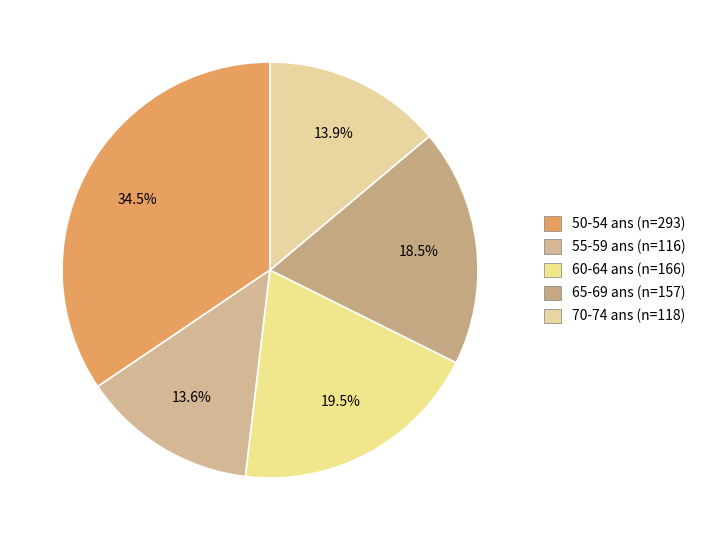

What is the largest slice in the pie chart?

50-54 ans